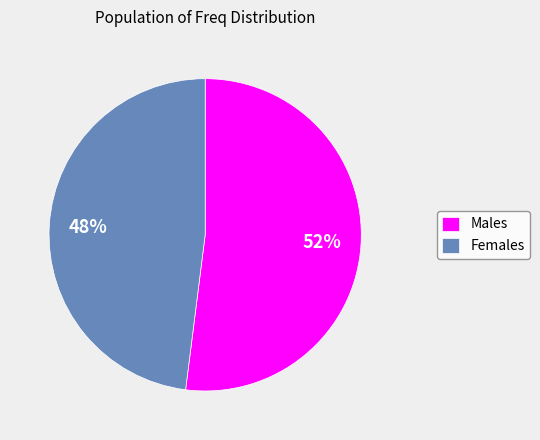

Is it true that Males is 37% of the pie?

False